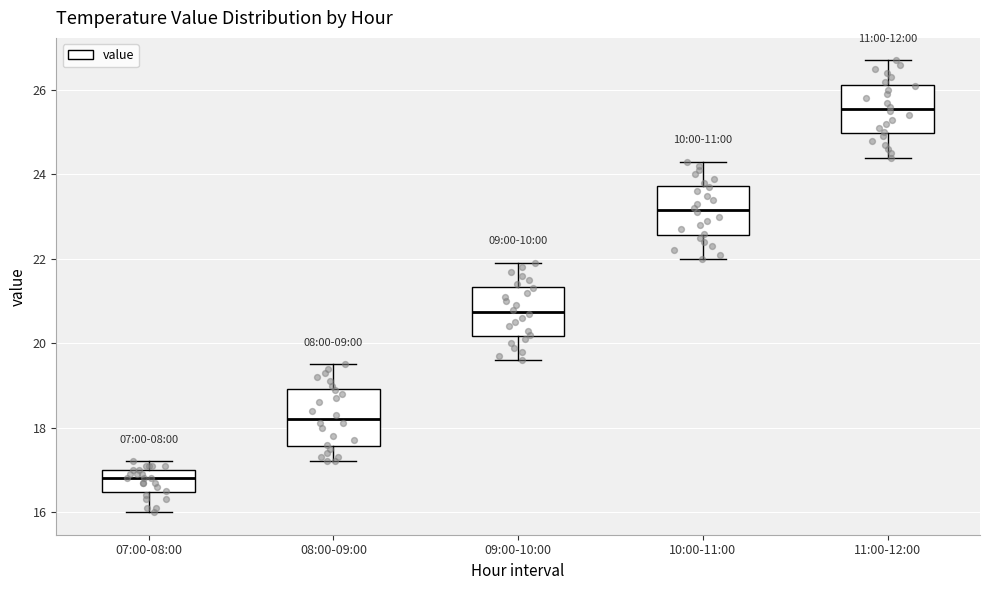

Where is the upper edge of the box for 11:00-12:00 on the y-axis? The values are not printed on the chart, so give them approximately, as read against the axis.

26.2